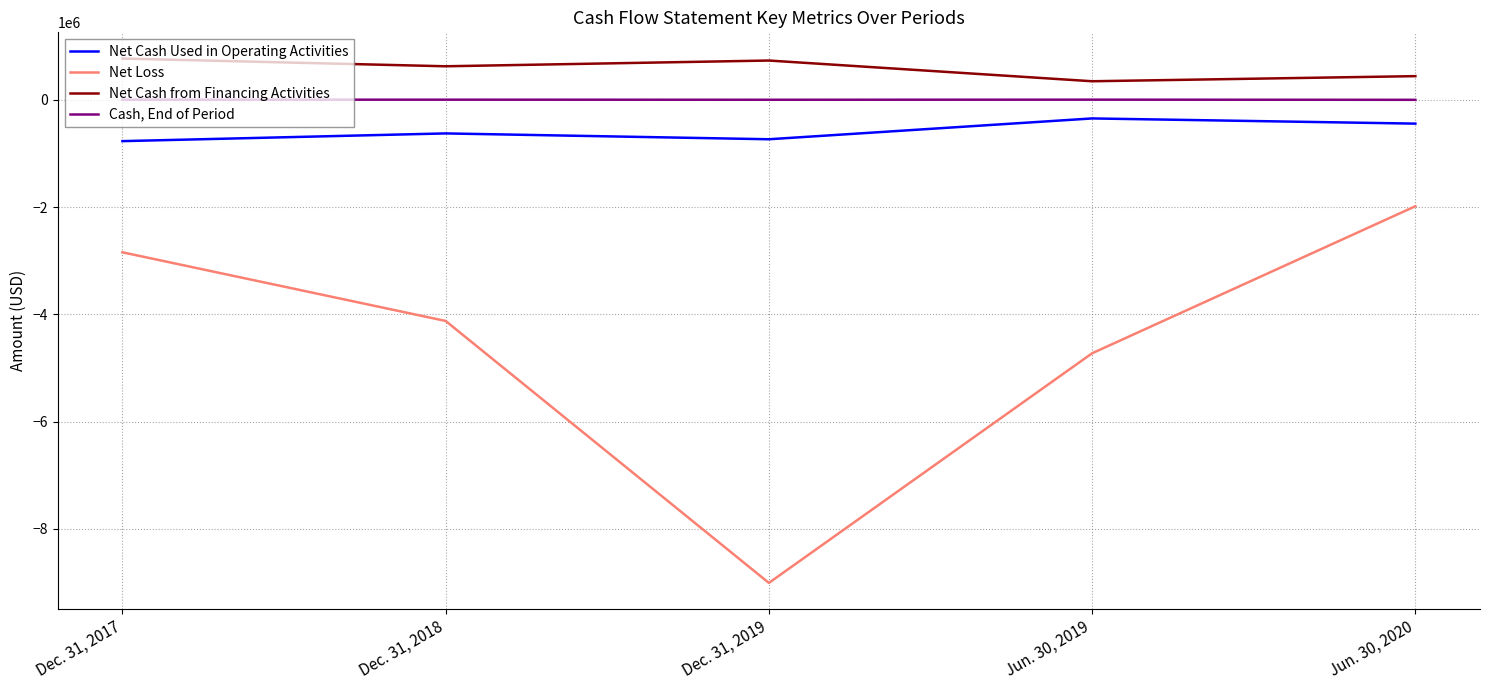

True or false: Net Cash Used in Operating Activities and Net Cash from Financing Activities intersect in this chart.

False